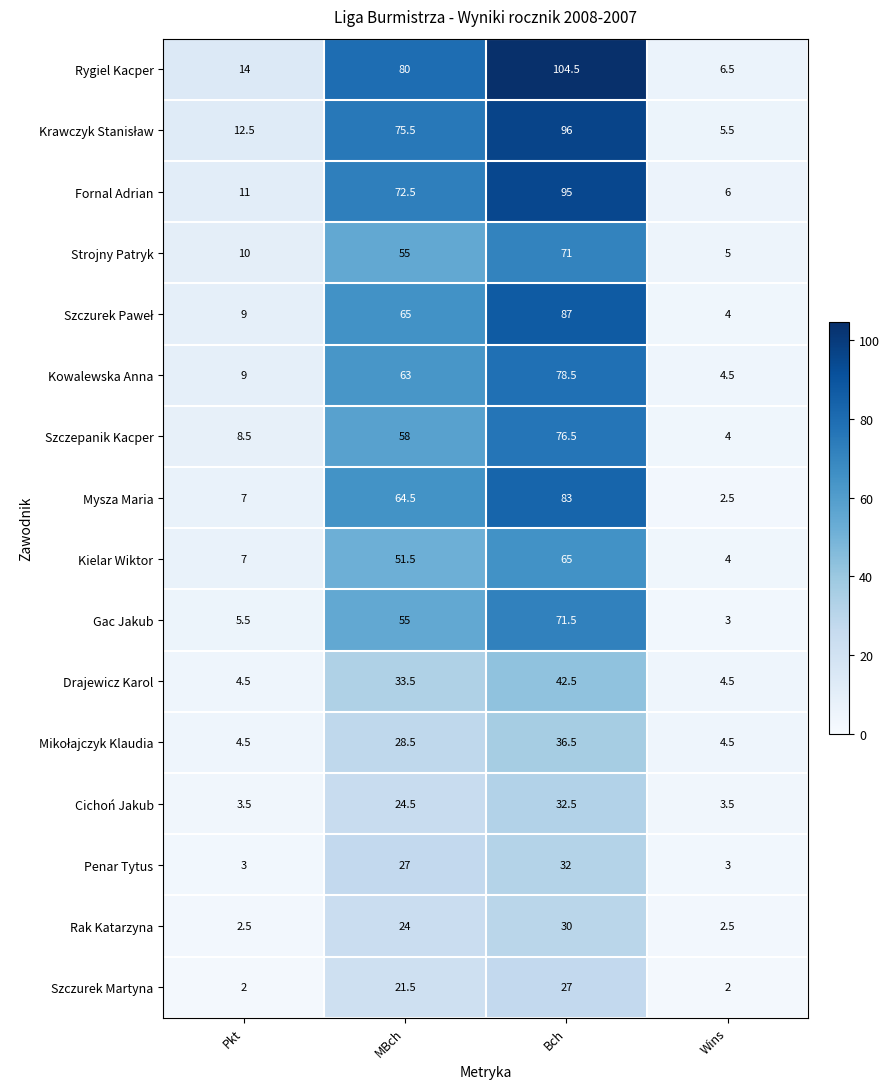

What is the spread (max minus min) of values at MBch?

58.5